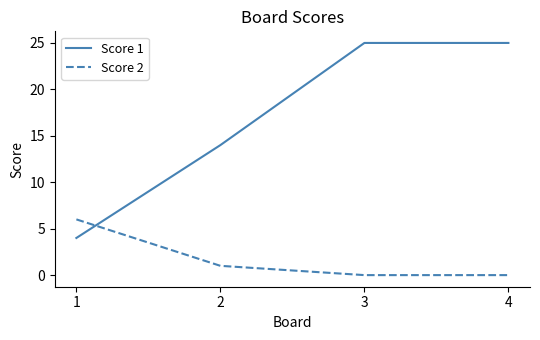

Where do Score 2 and Score 1 first cross each other?

1 and 2